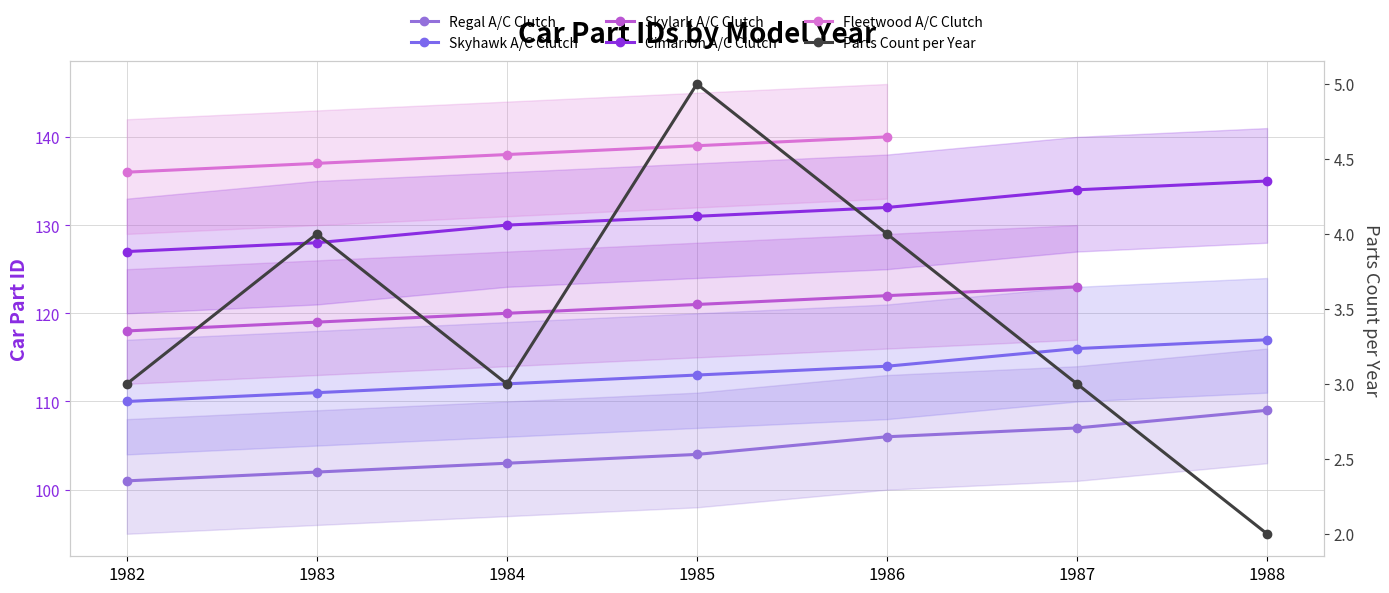

Which series has the widest spread of values?

Regal A/C Clutch